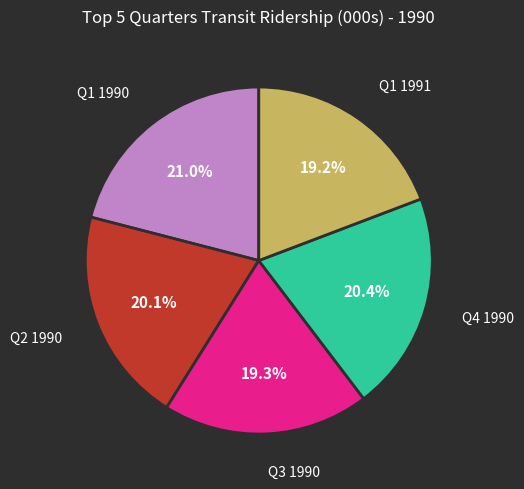

Do Q1 1990 and Q2 1990 together represent more than half of the pie?

No